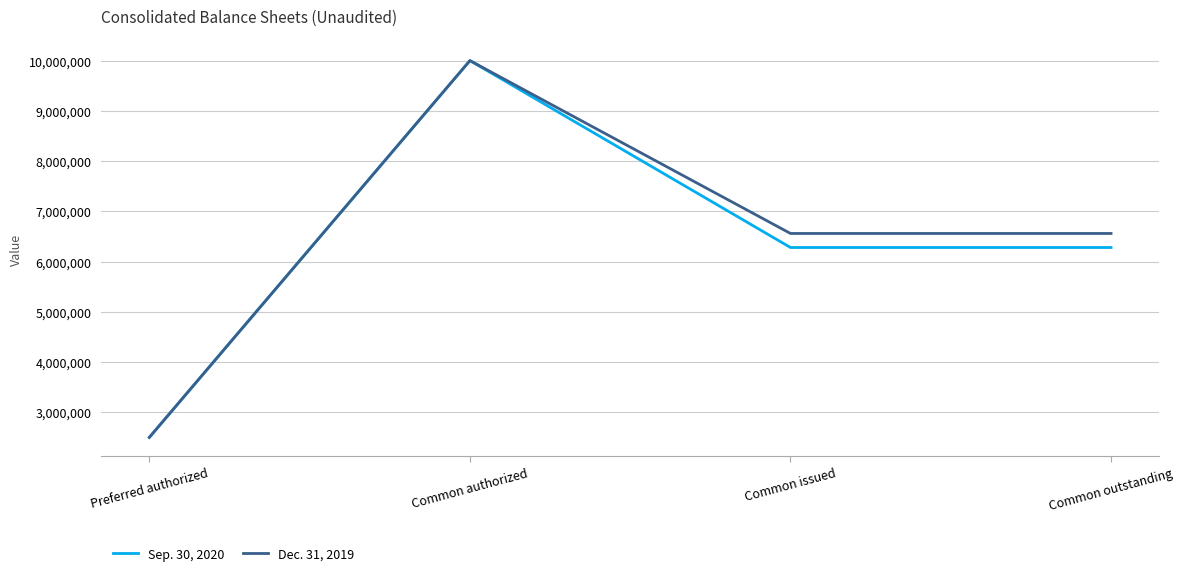

Reading left to right, extract all data points from this chart.

Sep. 30, 2020: 2500000	10000000	6279304	6279304
Dec. 31, 2019: 2500000	10000000	6558809	6558809